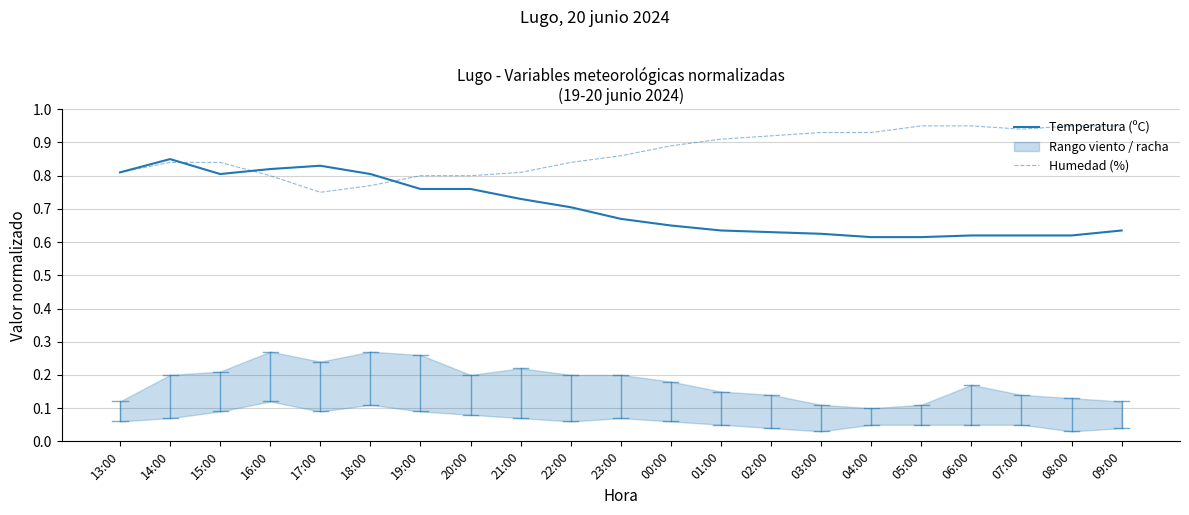

Reading left to right, list all the values displayed in this chart.

Temperatura (ºC): 0.8	0.8	0.8	0.8	0.8	0.8	0.8	0.8	0.7	0.7	0.7	0.7	0.6	0.6	0.6	0.6	0.6	0.6	0.6	0.6	0.6
Humedad (%): 0.8	0.8	0.8	0.8	0.8	0.8	0.8	0.8	0.8	0.8	0.9	0.9	0.9	0.9	0.9	0.9	0.9	0.9	0.9	0.9	0.9